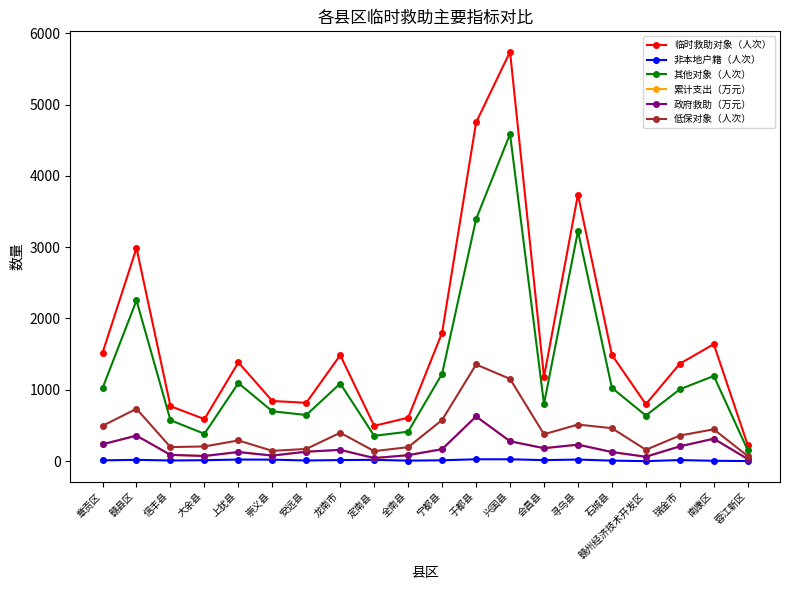

True or false: 非本地户籍（人次） and 其他对象（人次） cross at least once.

False